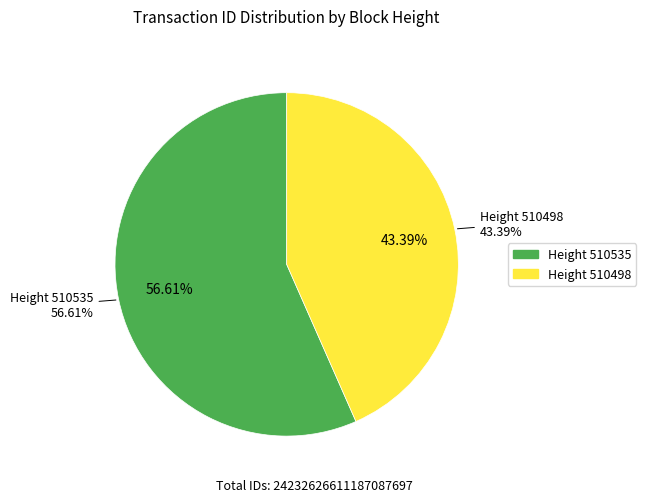

To the nearest percent, what percentage of the pie is 510535?

57%